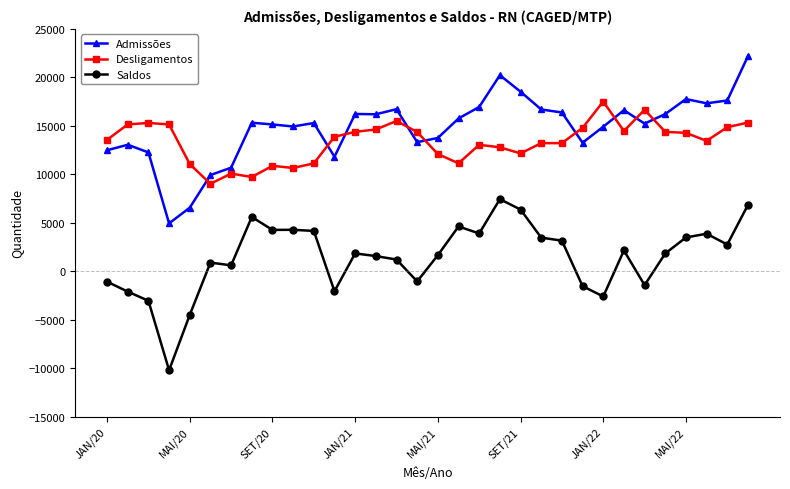

What is the average value of the Admissões series?

14824